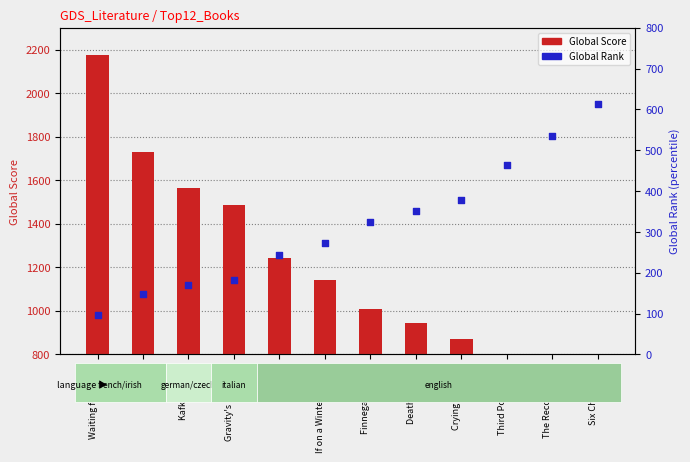

At which category is the sum across all series the highest?

Waiting for Godot